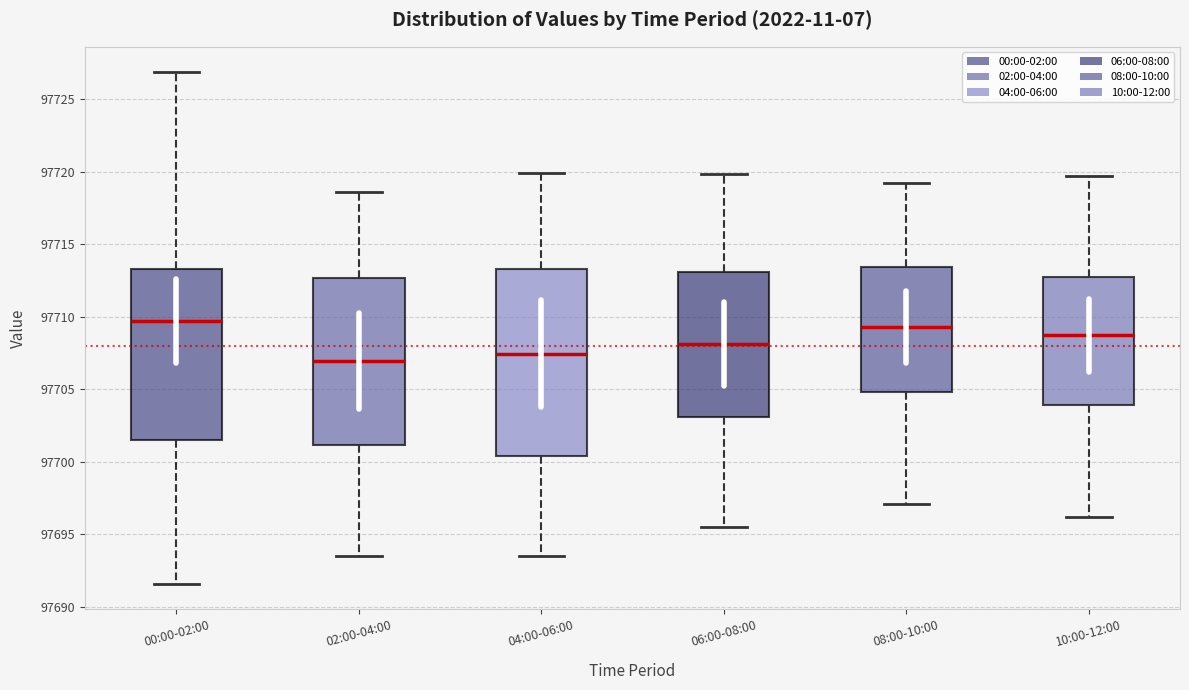

Where is the lower edge of the box for 00:00-02:00 on the y-axis? The values are not printed on the chart, so give them approximately, as read against the axis.

97701.5